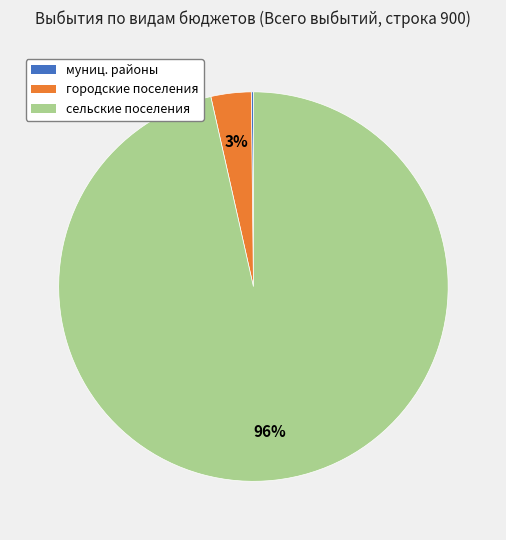

Is there any slice that represents more than half of the pie?

Yes